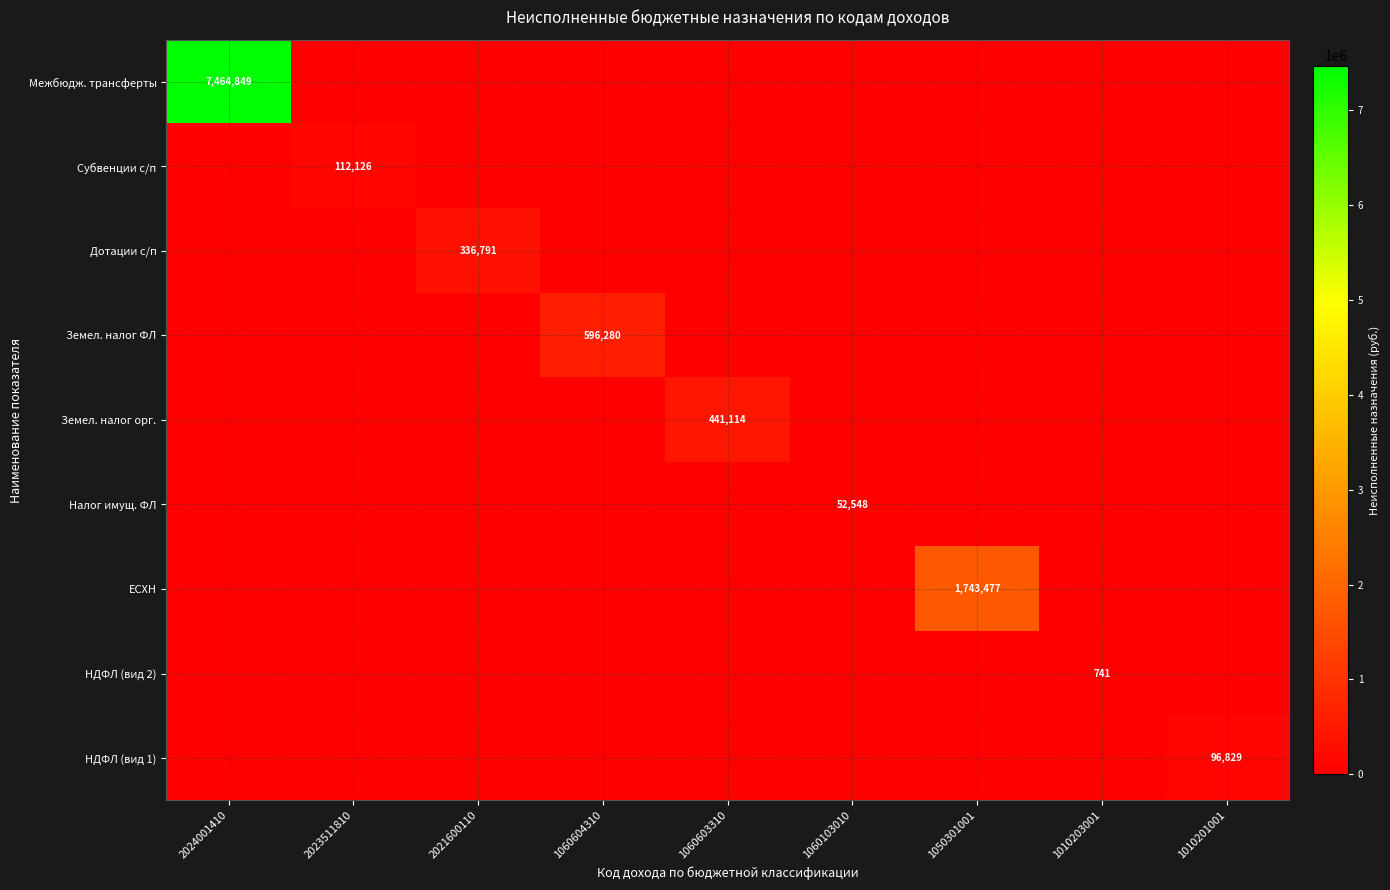

The НДФЛ (вид 2) series shows 415.9 at 1060103010. True or false?

False